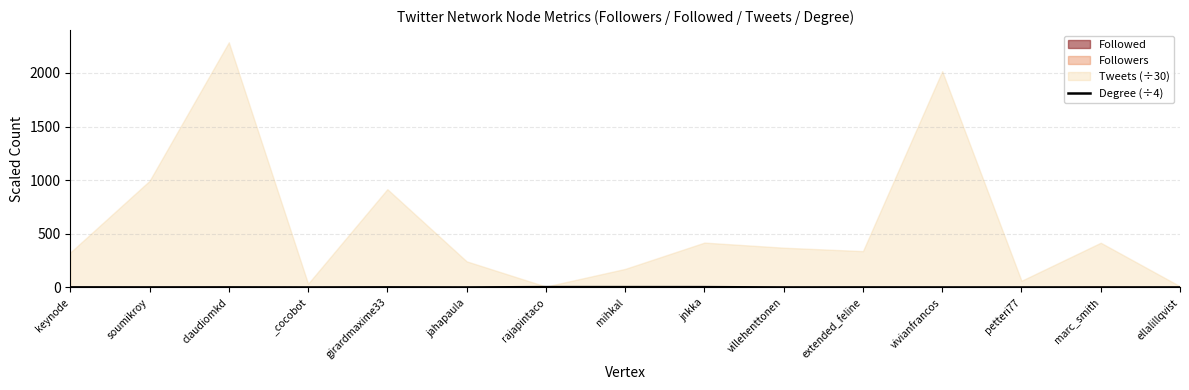

What is the label of the 3rd point from the left?

claudiomkd